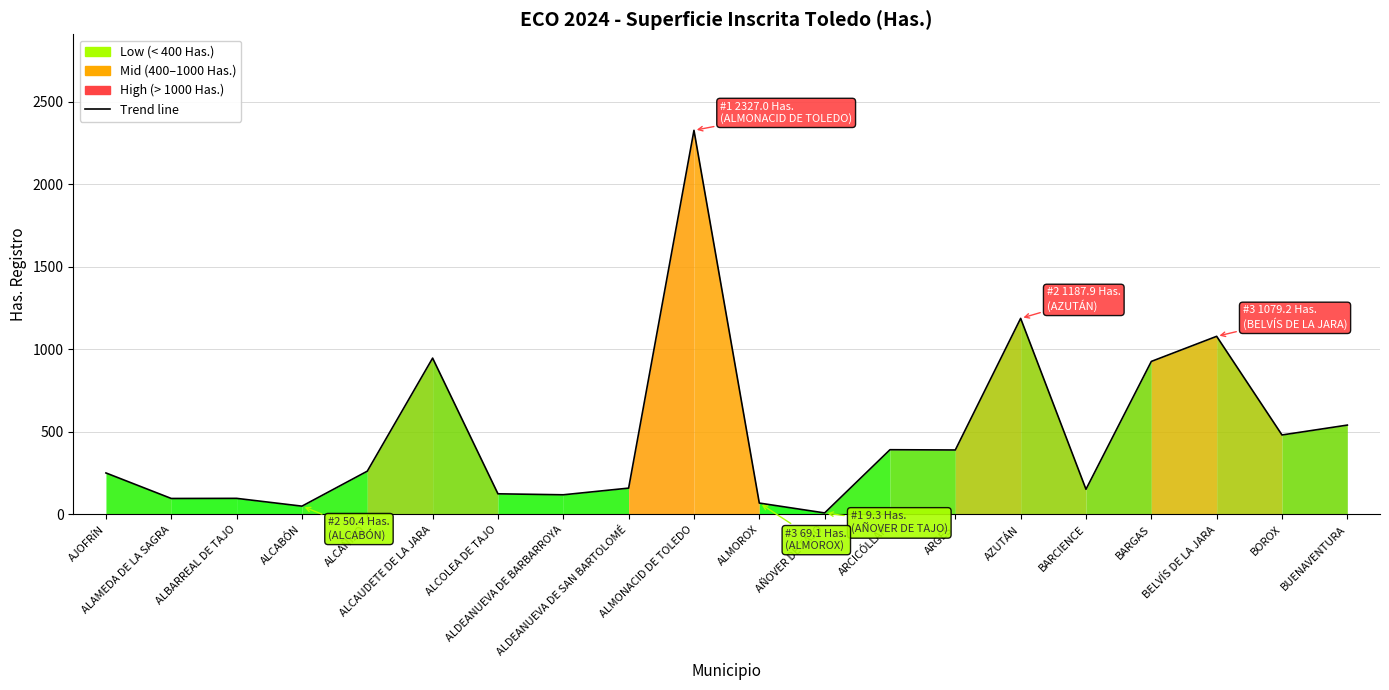

What is the sum of the values at BUENAVENTURA and ALCAÑIZO?

803.7